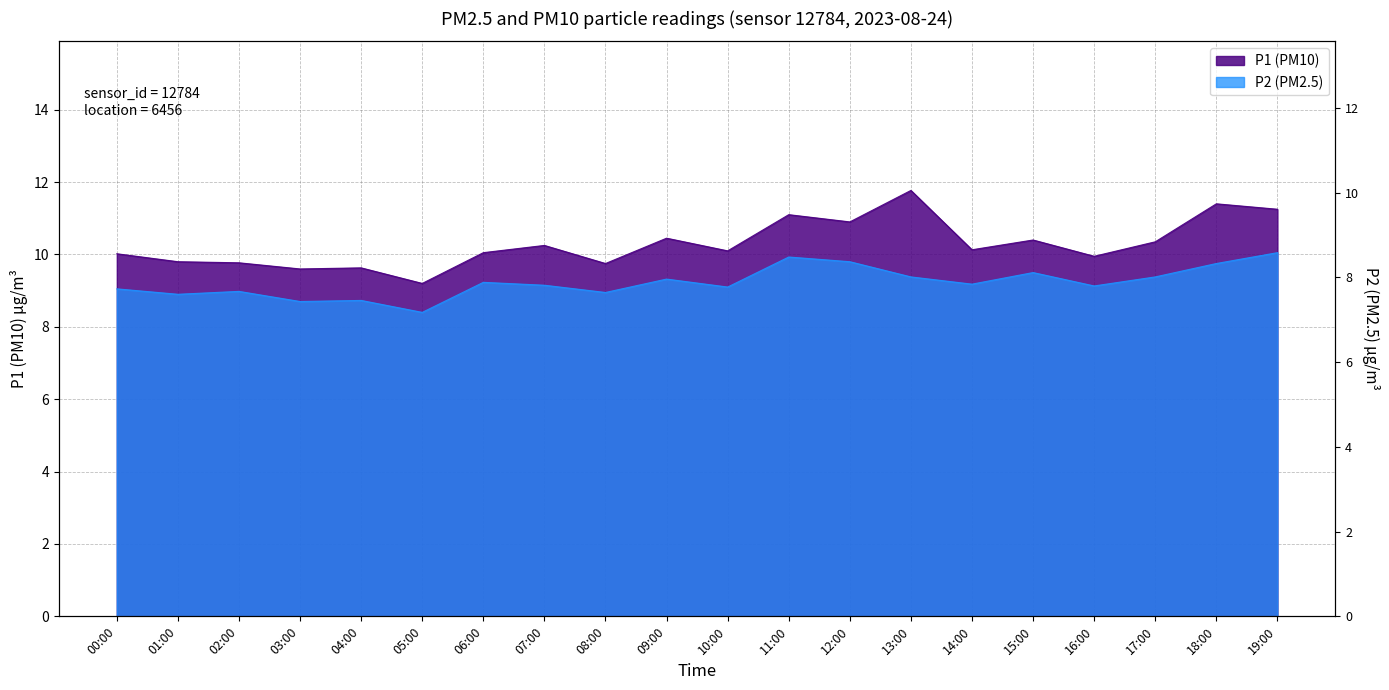

Rank the series by their maximum value, from lowest to highest.

P2, P1